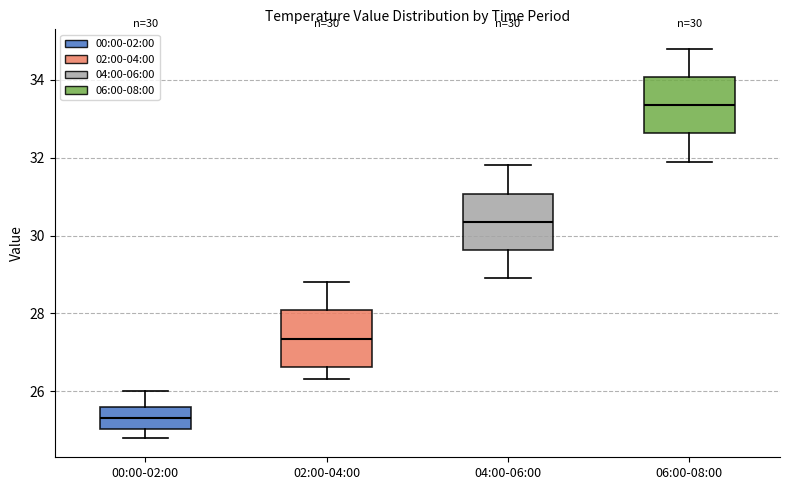

Which box has the lowest median line?

00:00-02:00